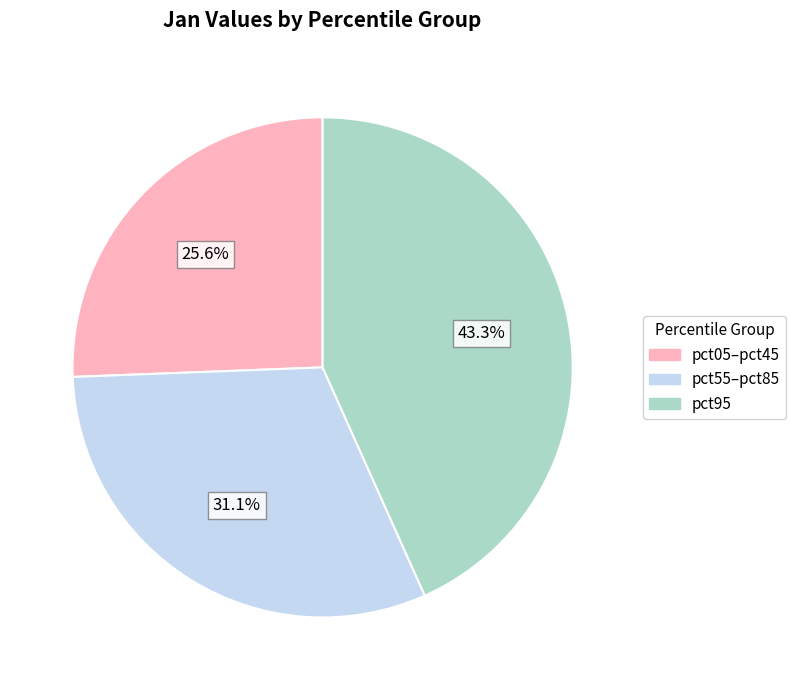

Is there any slice that represents more than half of the pie?

No